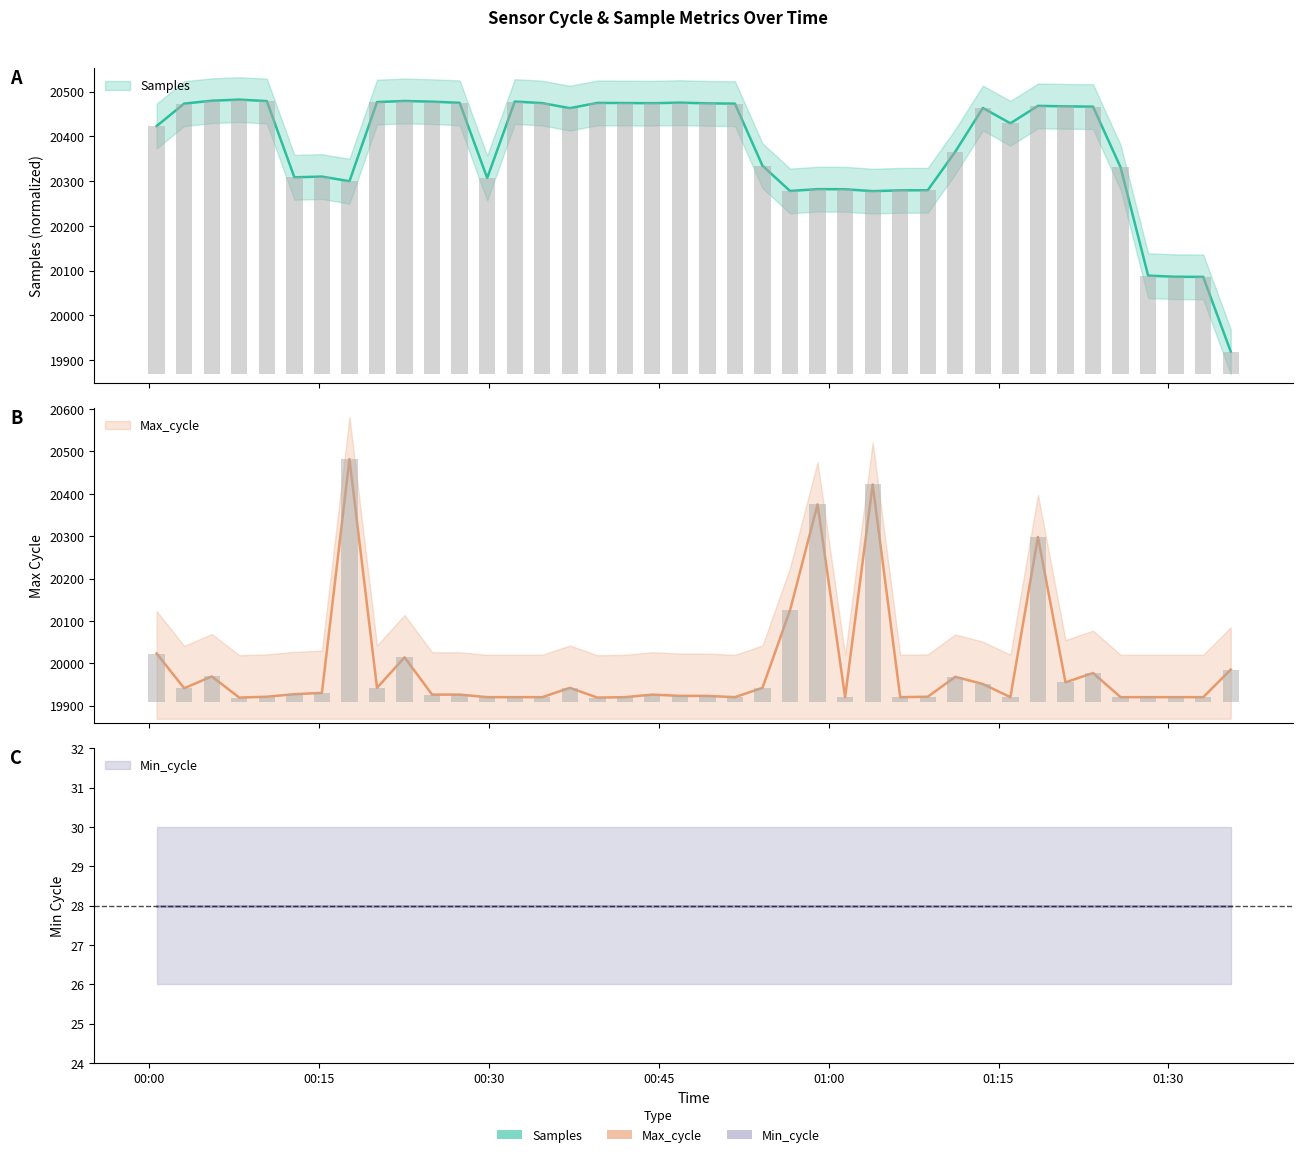

How many bars are there in total?

80